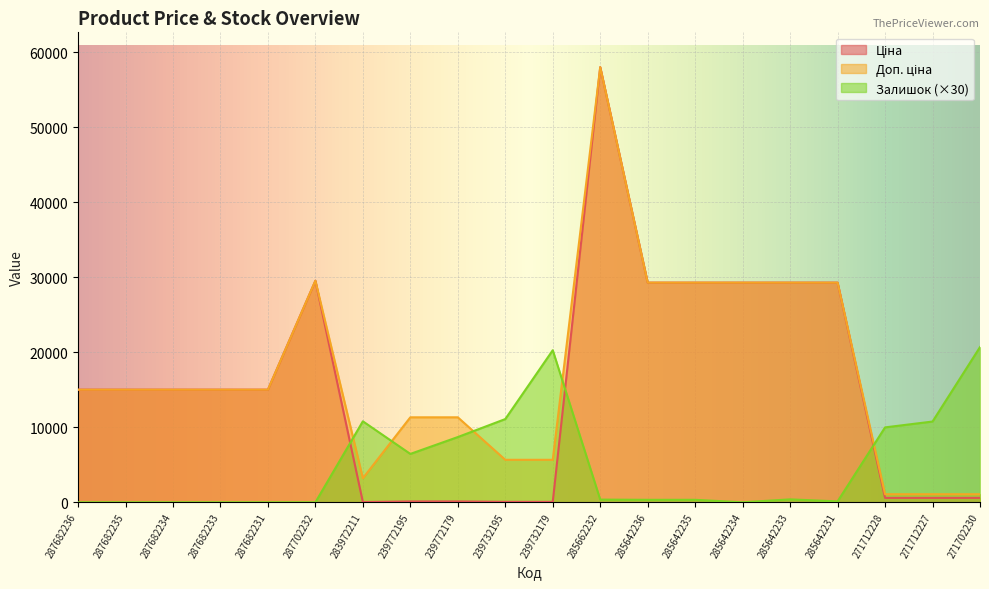

Rank the series by their maximum value, from highest to lowest.

Ціна, Доп. ціна, Залишок